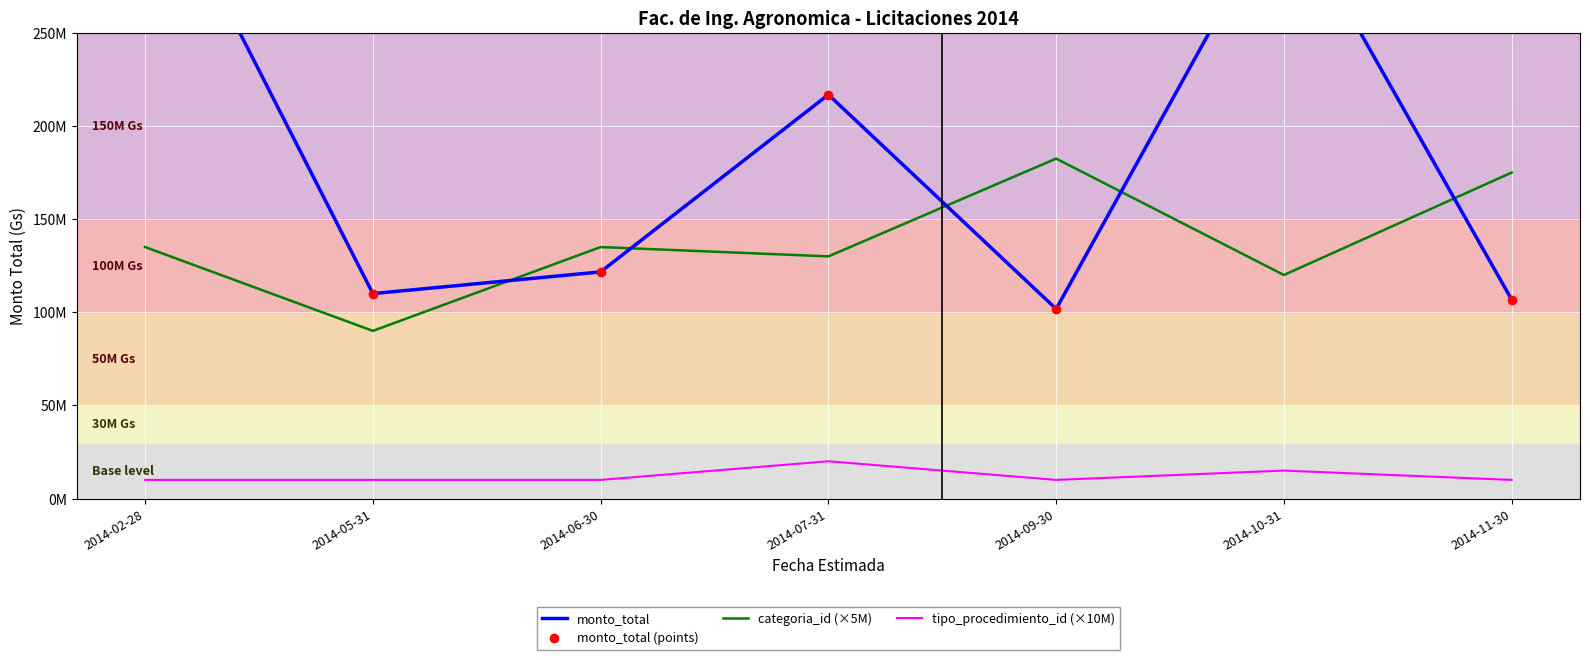

How many tipo_procedimiento_id (×10M) values are between 10000000 and 15000000?

6